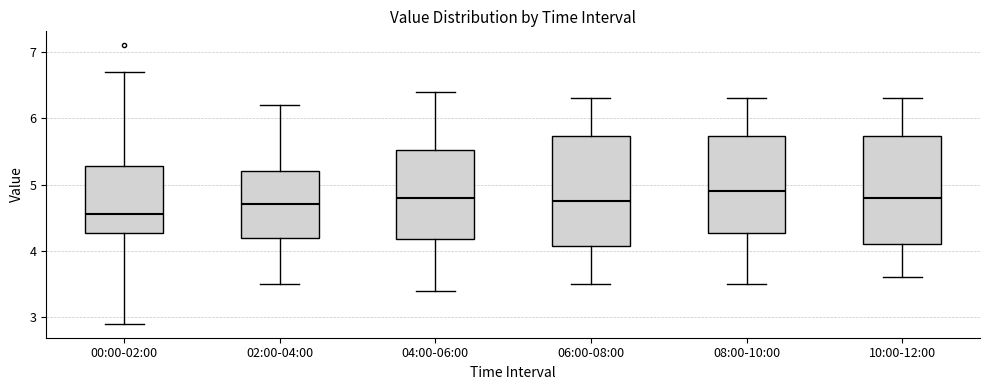

Reading left to right, read every box against the y-axis: the position of its median line, the range the box covers, and the ends of its whiskers. The values are not printed on the chart, so give them approximately, as read against the axis.

00:00-02:00: median 4.6, box 4.3 to 5.3, whiskers 2.9 to 6.7
02:00-04:00: median 4.7, box 4.2 to 5.2, whiskers 3.5 to 6.2
04:00-06:00: median 4.8, box 4.2 to 5.5, whiskers 3.4 to 6.4
06:00-08:00: median 4.8, box 4.1 to 5.7, whiskers 3.5 to 6.3
08:00-10:00: median 4.9, box 4.3 to 5.7, whiskers 3.5 to 6.3
10:00-12:00: median 4.8, box 4.1 to 5.7, whiskers 3.6 to 6.3